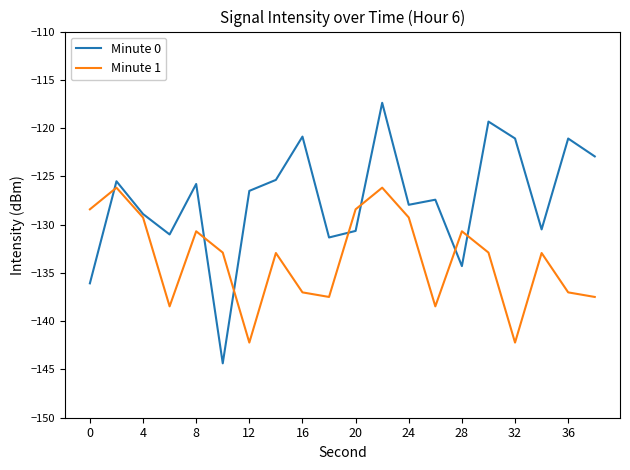

Which series has the largest total across all categories?

Minute 0